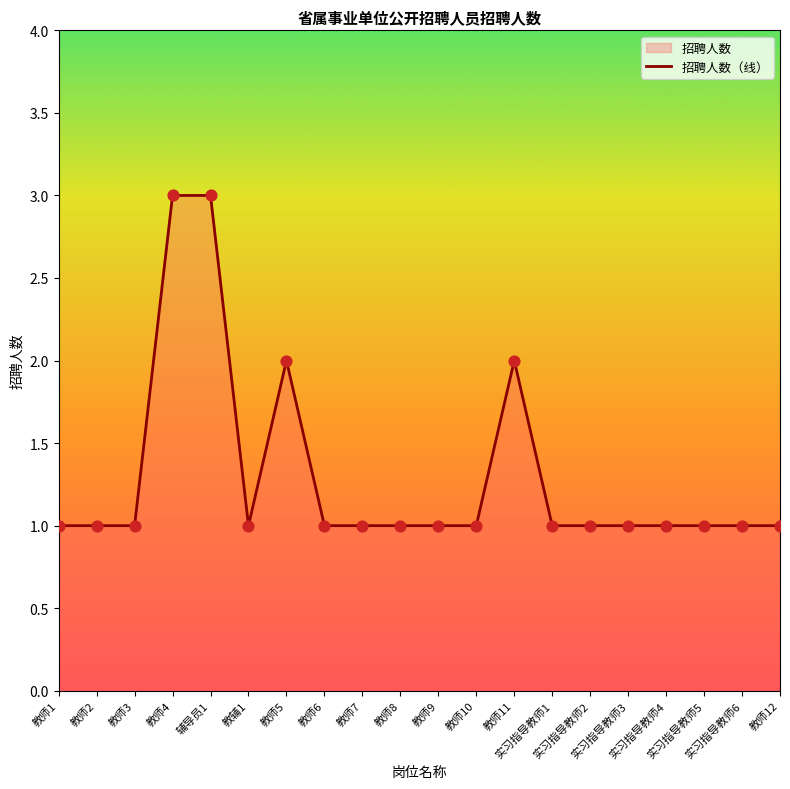

What is the change in value from 辅导员1 to 教师9?

-2